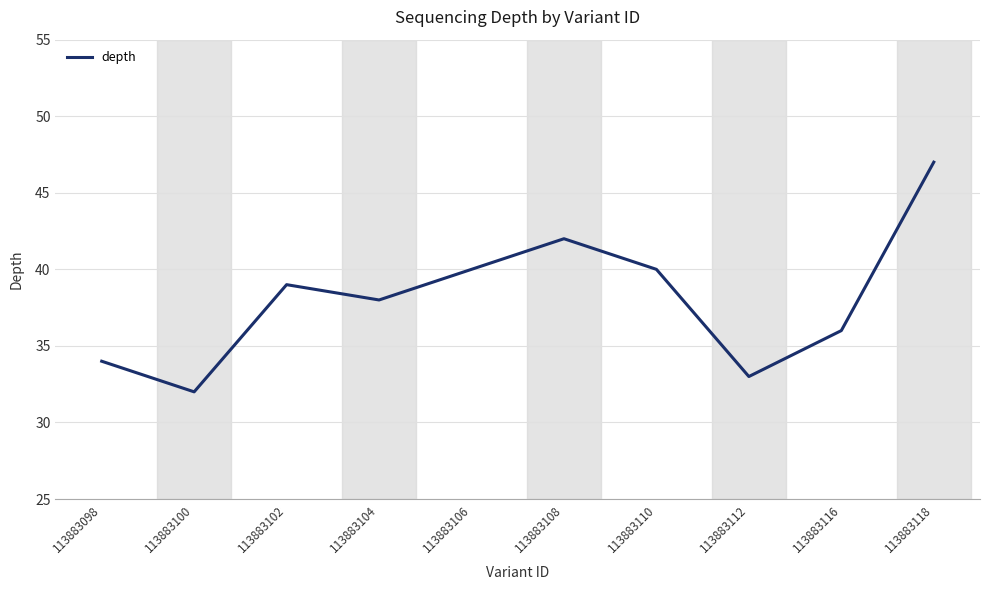

At which category does the chart reach its peak across all series?

113883118